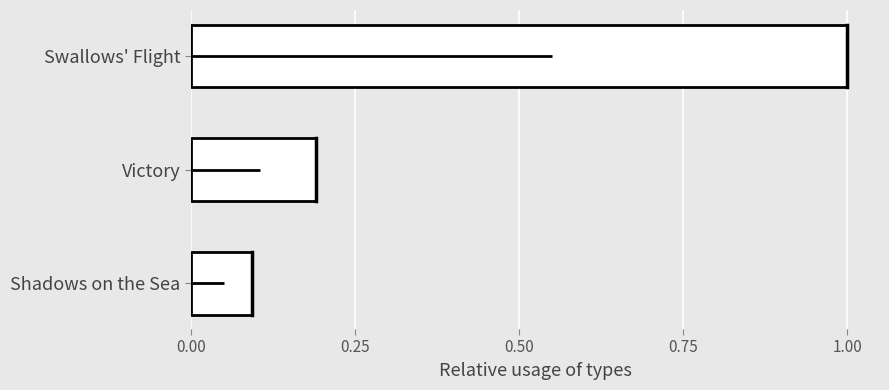

The chart shows a value of 0.1 at Shadows on the Sea. True or false?

True